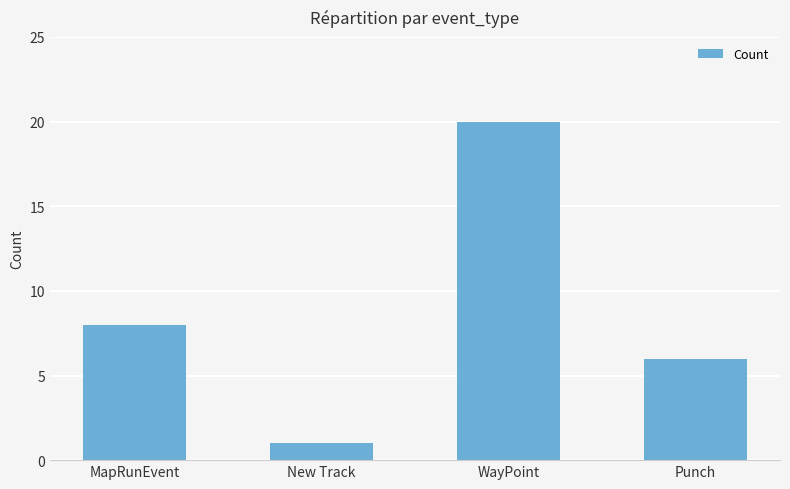

What is the sum of the values at WayPoint and MapRunEvent?

28